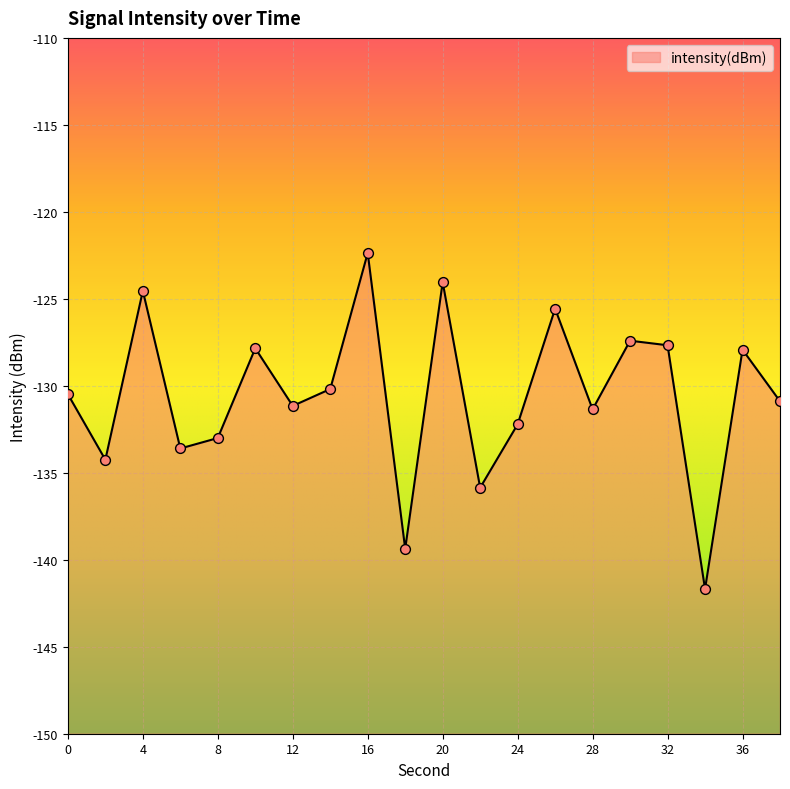

Which has a higher value, 28 or 20?

20